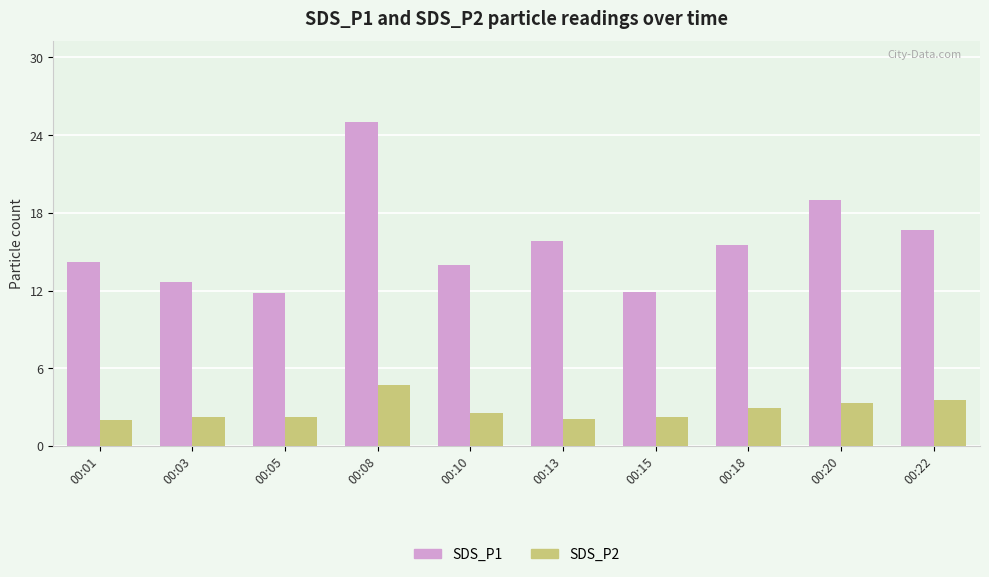

Where is SDS_P2 nearest to the value 3?

00:18